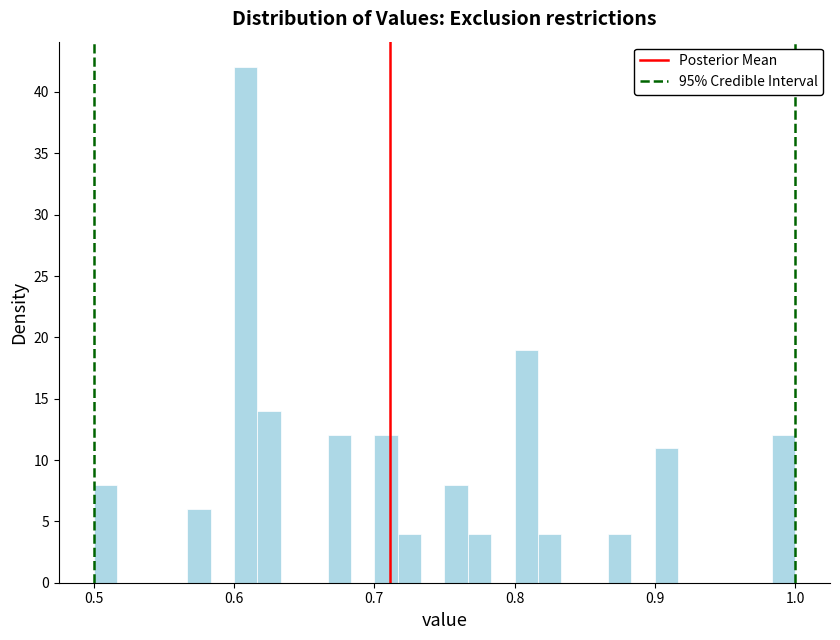

Around what value on the x-axis is the tallest bar? Give the approximate position of its centre, as read against the axis.

0.61